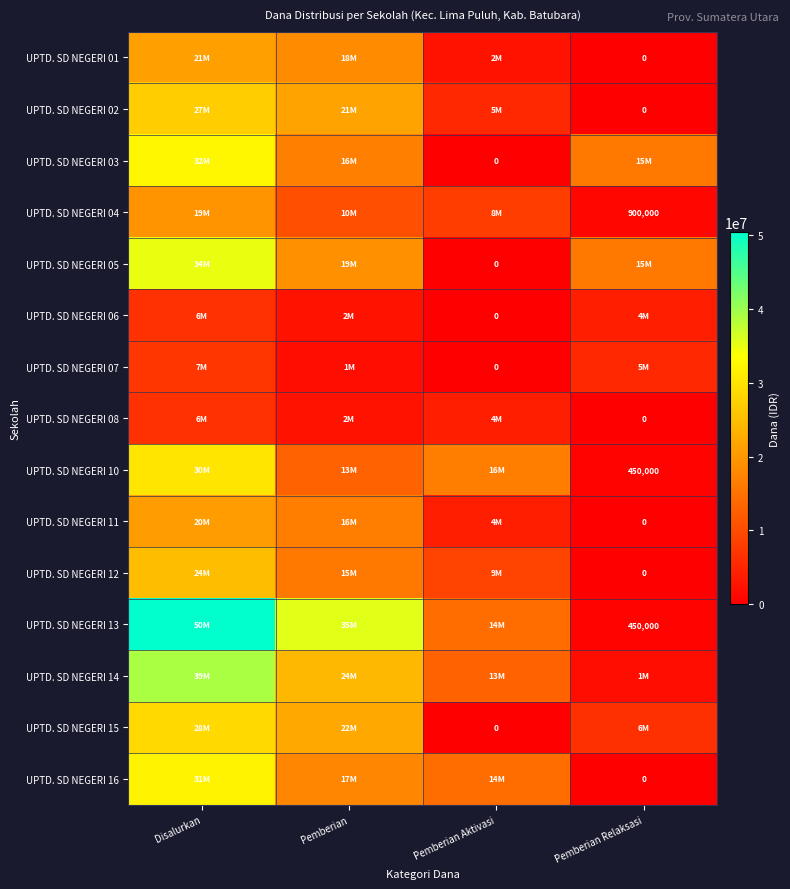

What is the total value across all series at Pemberian Aktivasi?

91575000